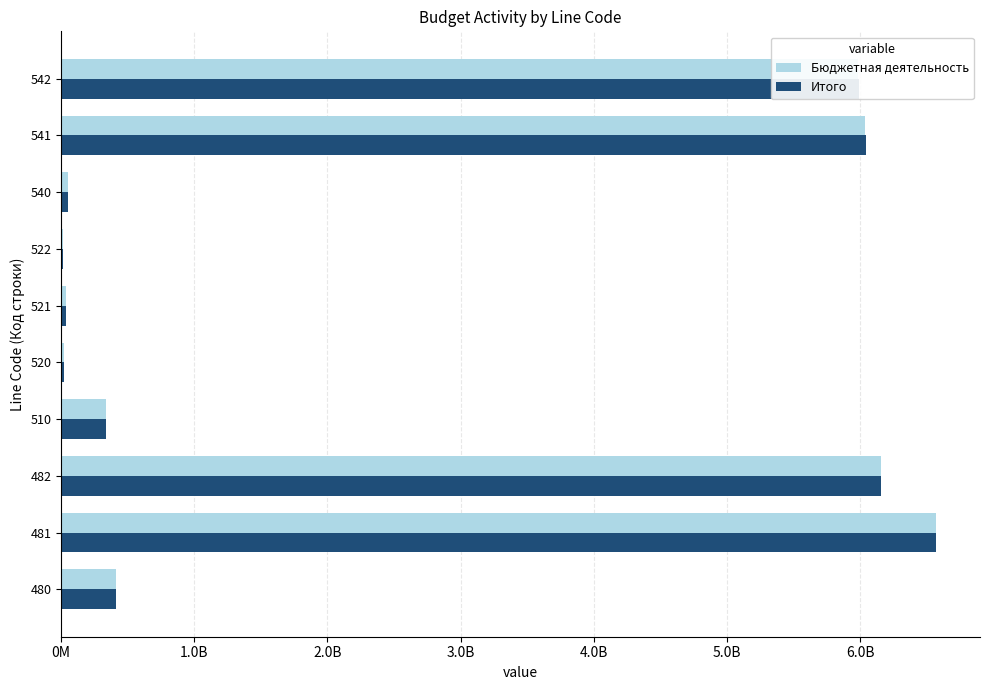

What are all the series names shown in the legend?

Бюджетная деятельность, Итого